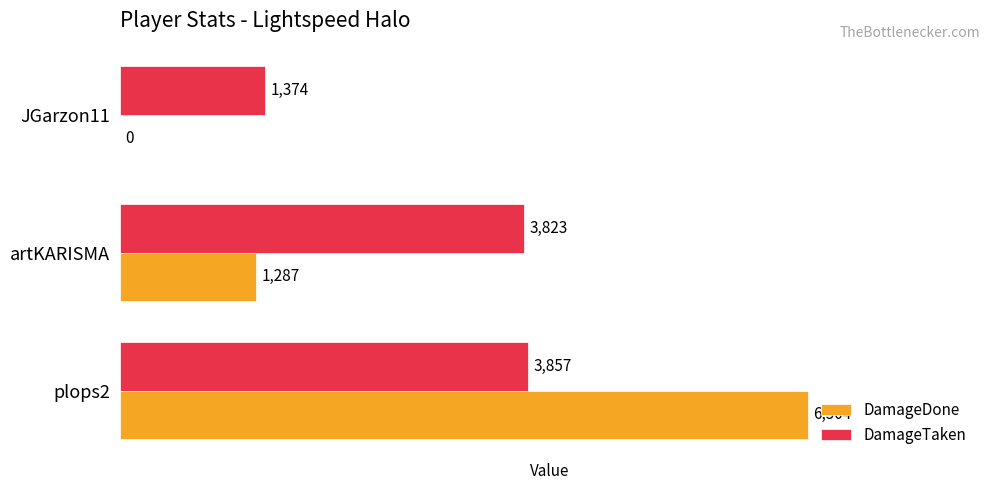

What is the sum of all DamageDone values?

7791